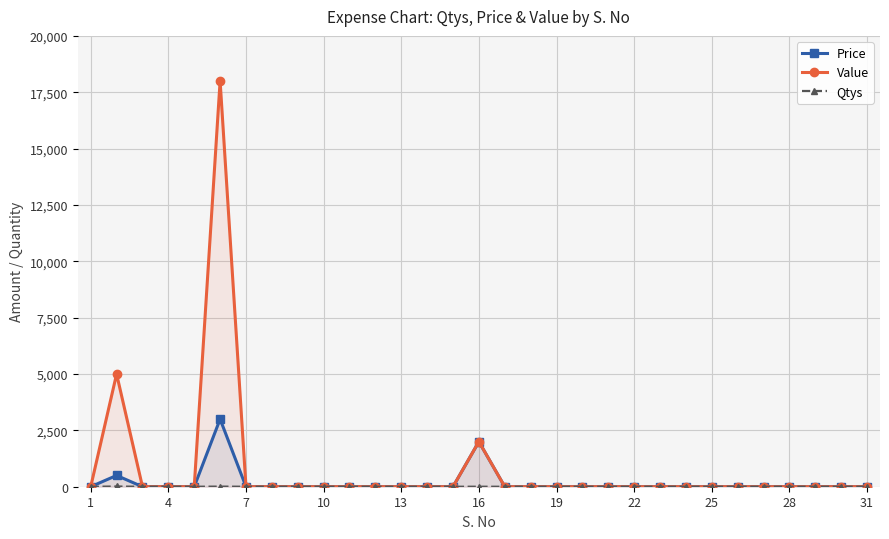

How many lines are shown in the chart?

3